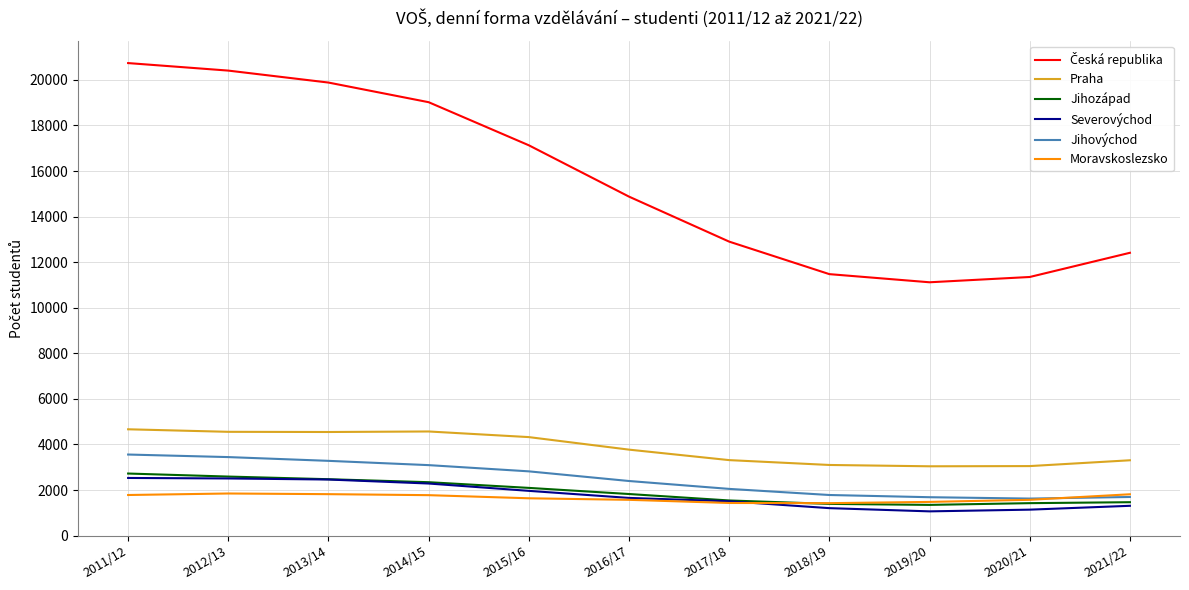

At which label is Praha closest to 3853?

2016/17